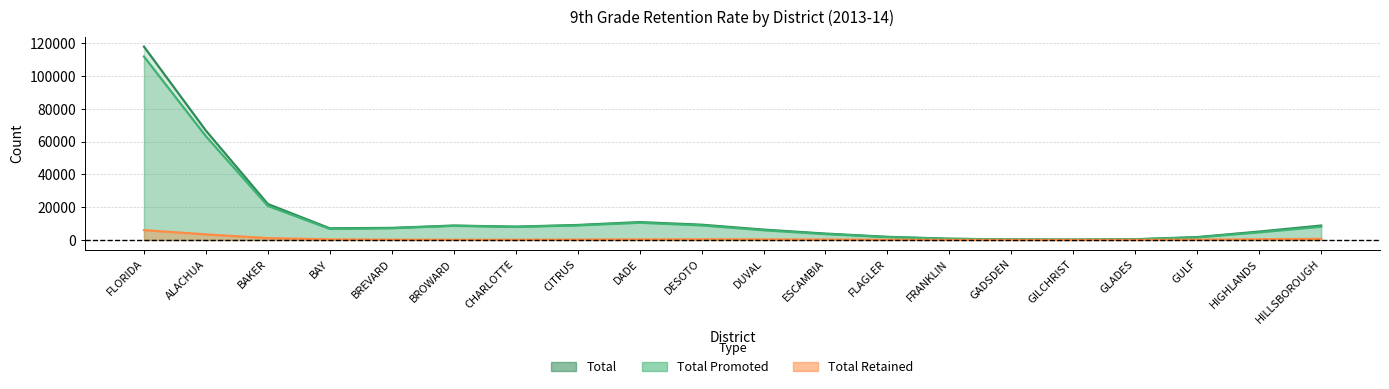

True or false: Total Promoted has more than 0 interior local peaks.

True